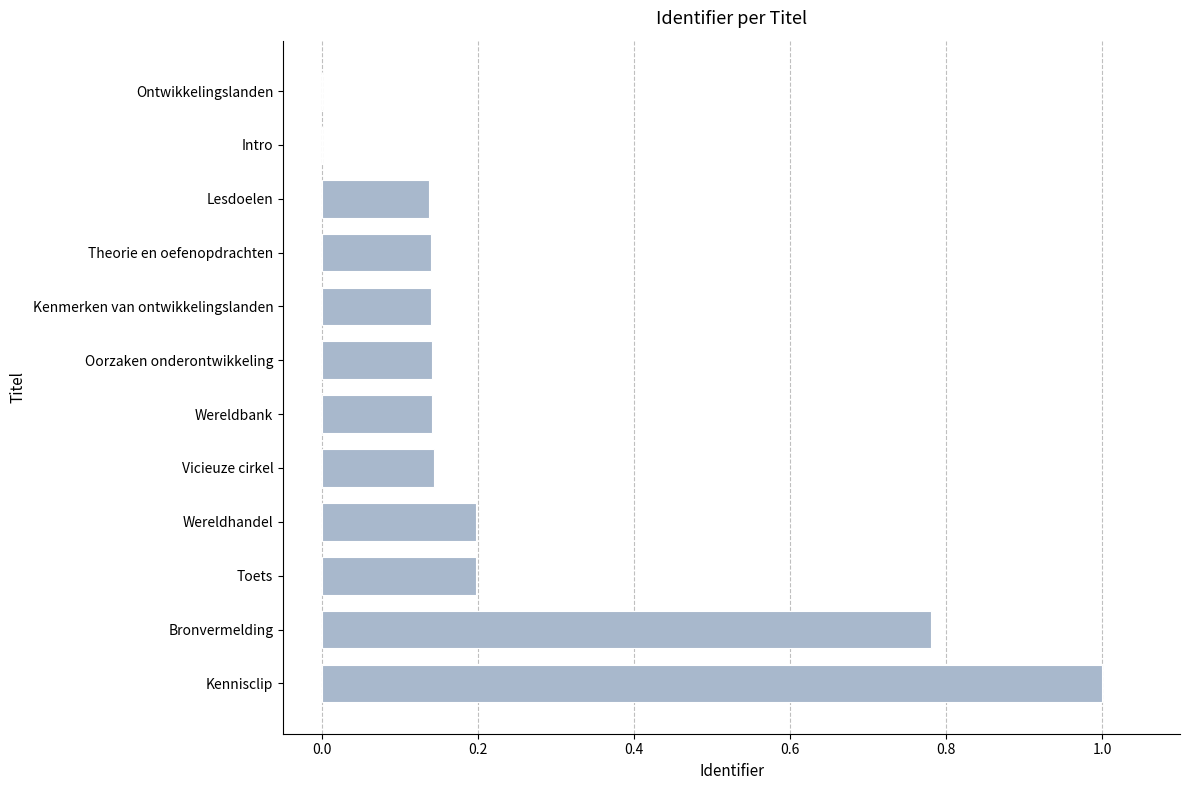

Is it true that the value at Wereldhandel is 0.2?

True